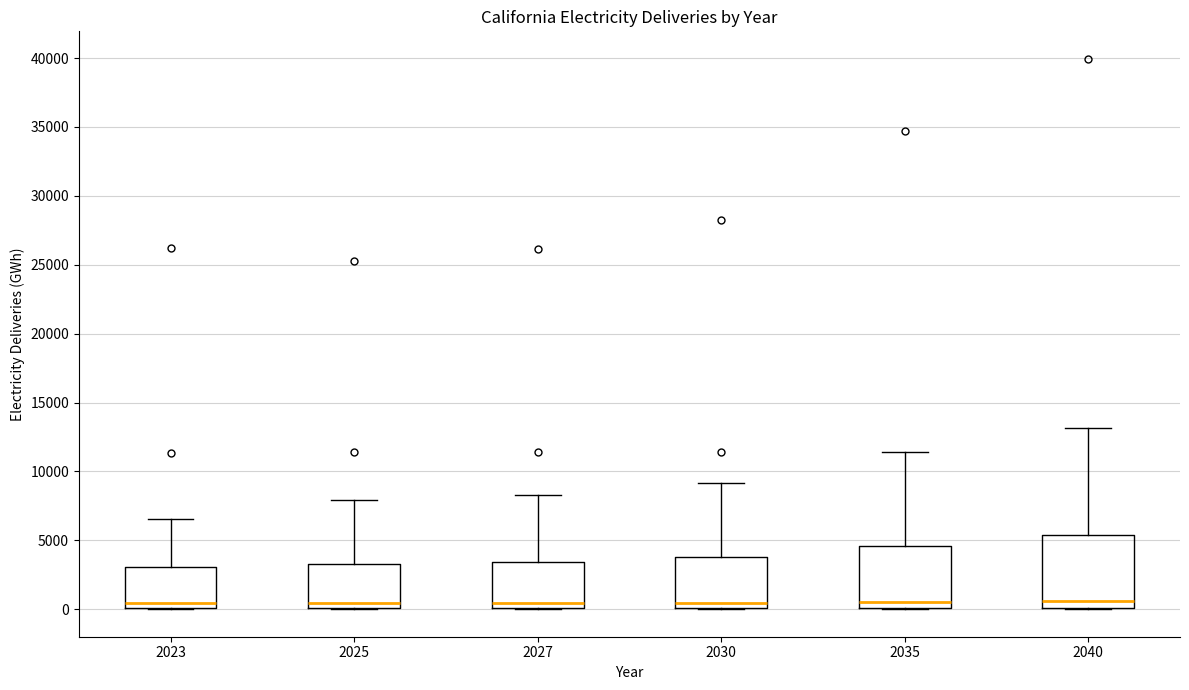

Reading left to right, read every box against the y-axis: the position of its median line, the range the box covers, and the ends of its whiskers. The values are not printed on the chart, so give them approximately, as read against the axis.

2023: median 500, box 0 to 3000, whiskers 0 to 6500
2025: median 500, box 0 to 3500, whiskers 0 to 8000
2027: median 500, box 0 to 3500, whiskers 0 to 8500
2030: median 500, box 0 to 4000, whiskers 0 to 9000
2035: median 500, box 0 to 4500, whiskers 0 to 11500
2040: median 500, box 0 to 5500, whiskers 0 to 13000